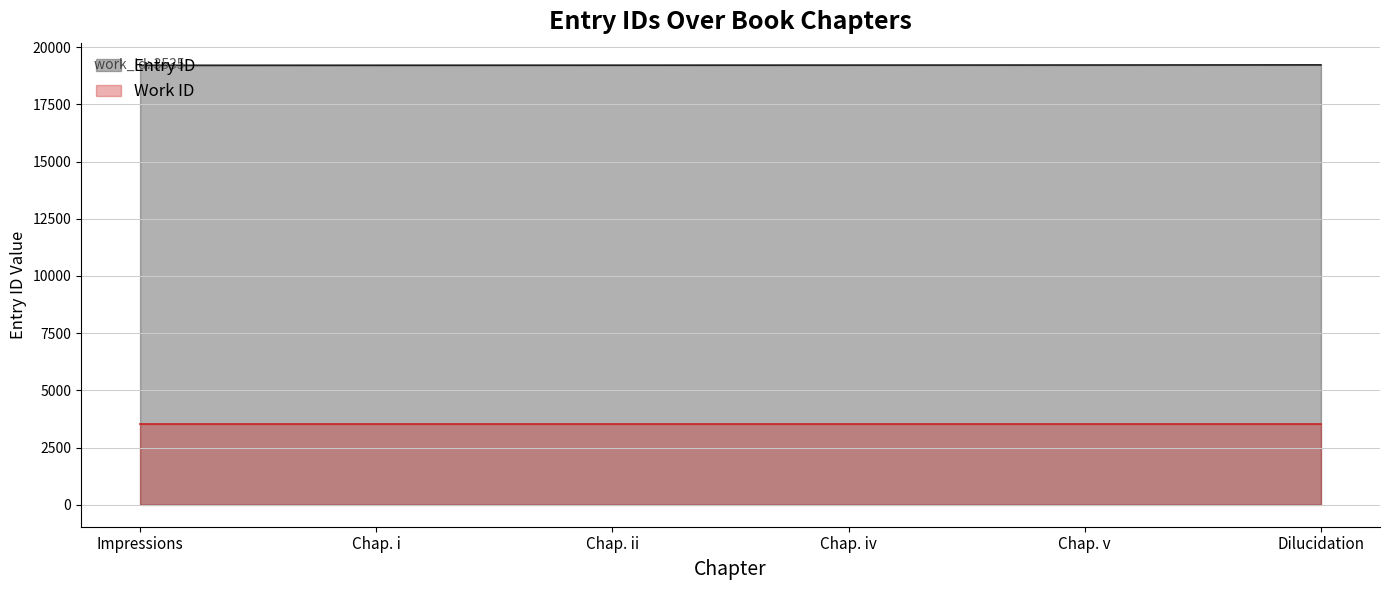

What is the approximate value at Chap. i?

19213